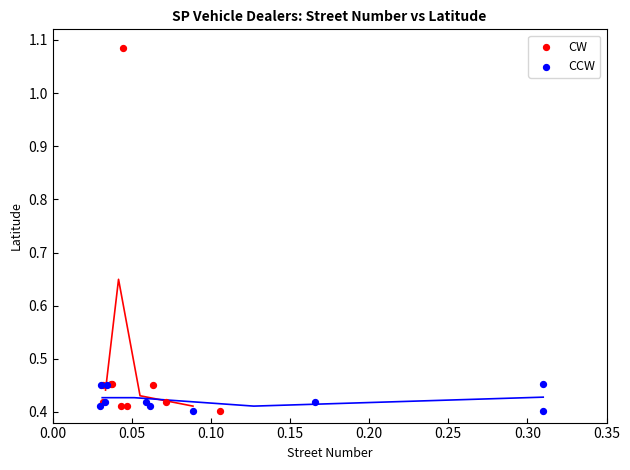

What are all the series names shown in the legend?

CW, CCW